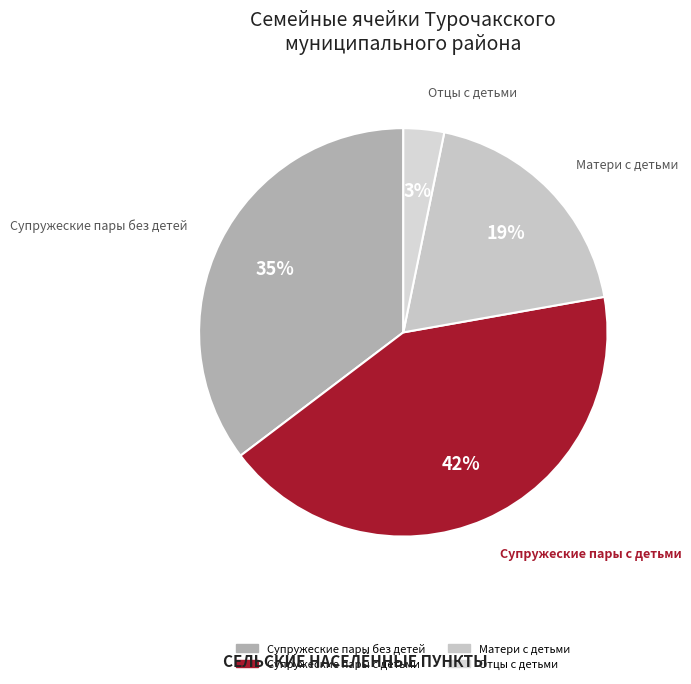

Which slice is the largest?

Супружеские пары с детьми